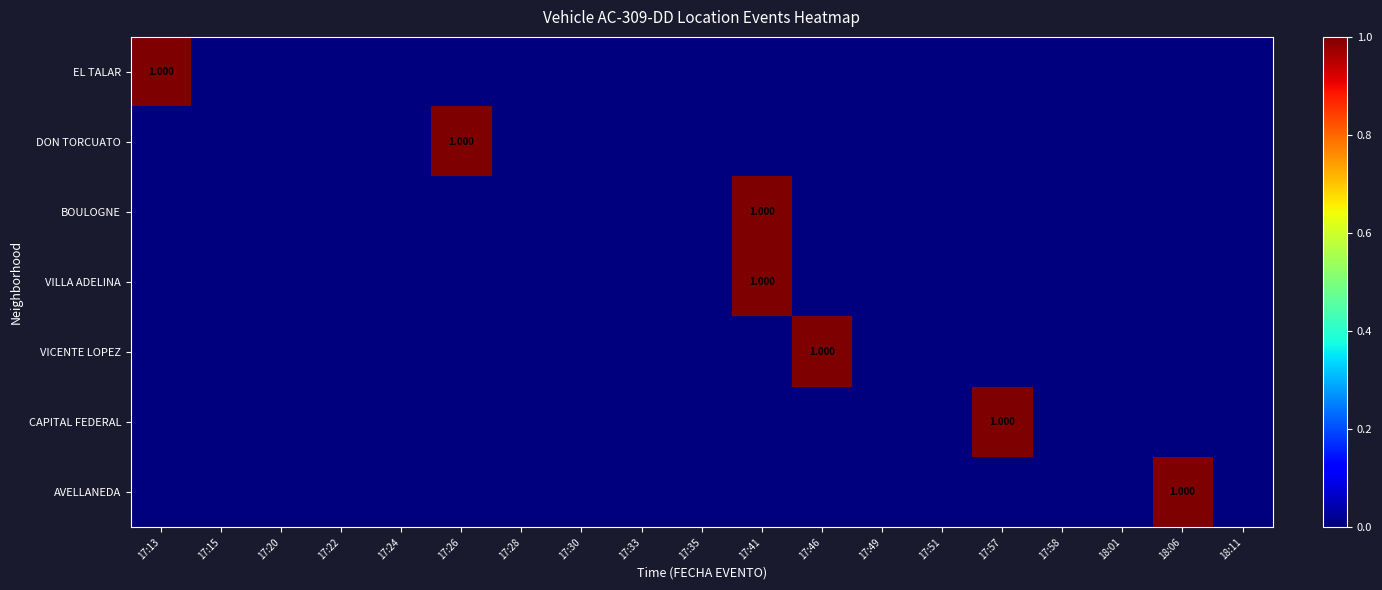

At which category is the sum across all series the highest?

17:41